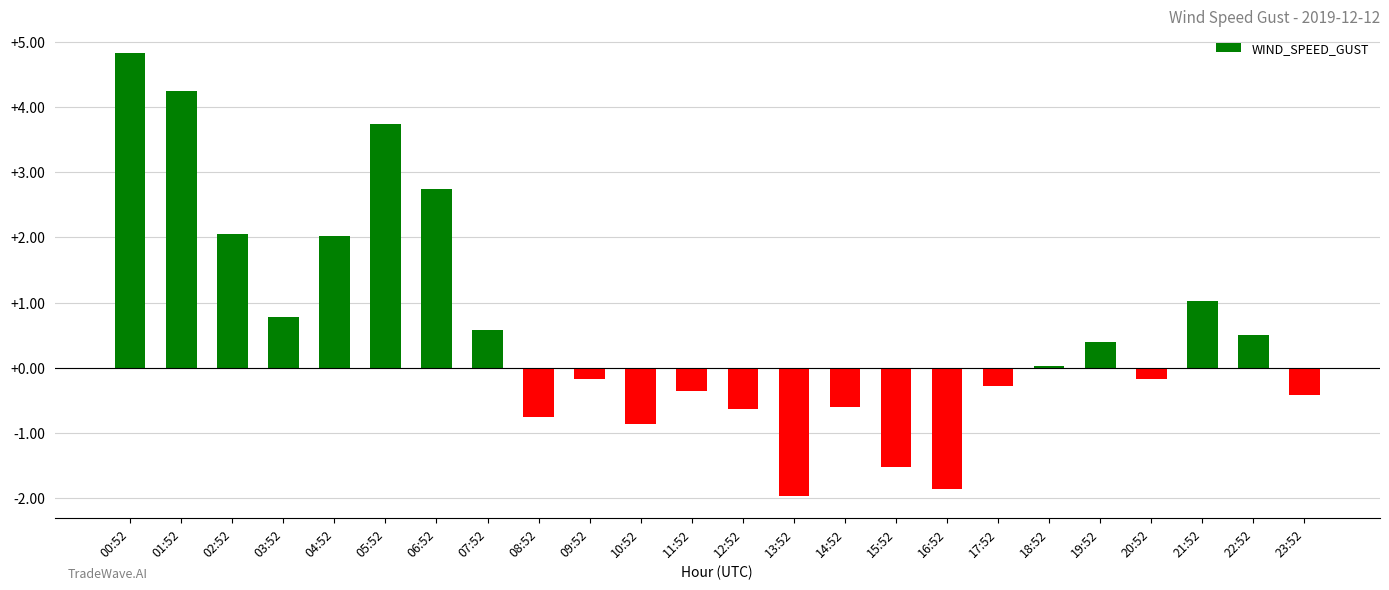

What is the sum of all values?

13.4